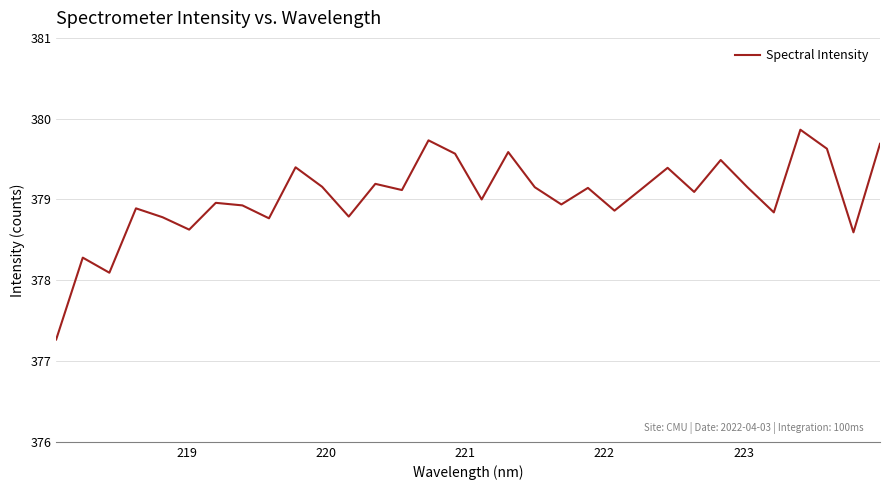

What is the sum of all values?

12129.1